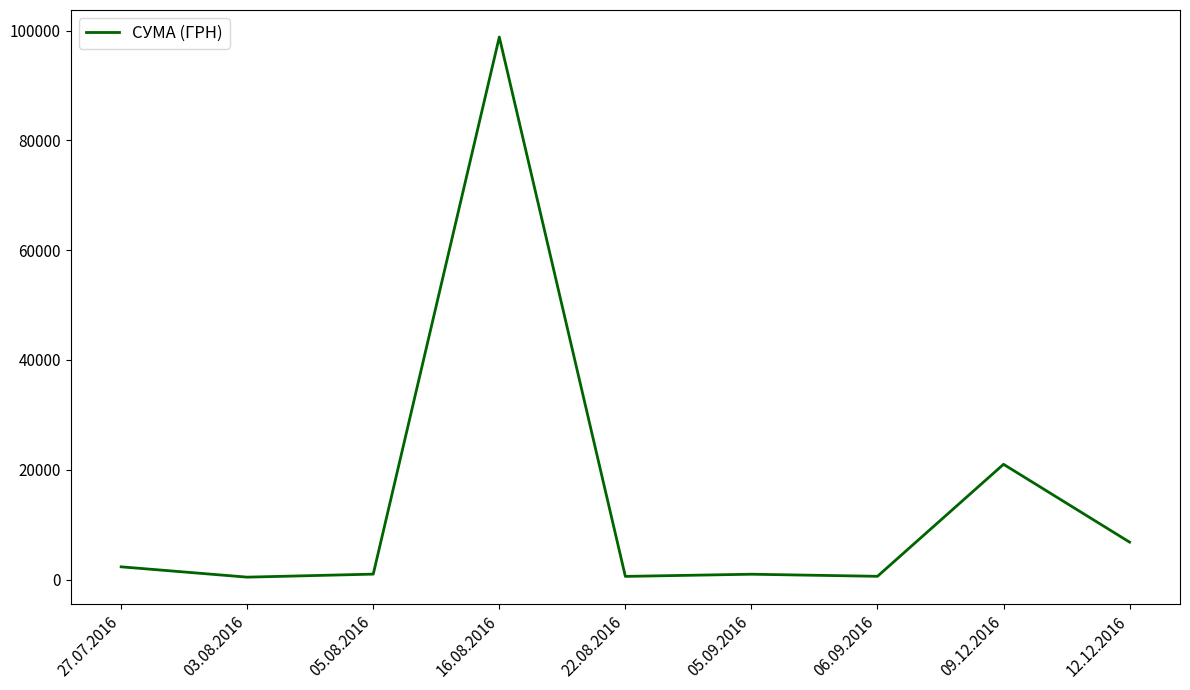

What is the change in value from 27.07.2016 to 16.08.2016?

+96494.0